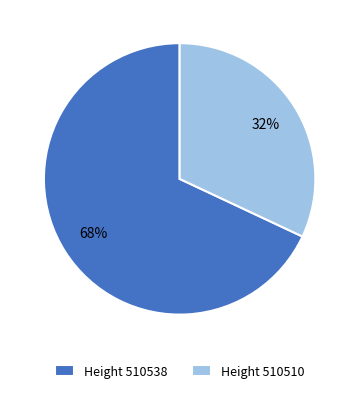

To the nearest percent, what portion does Height 510510 represent?

32%